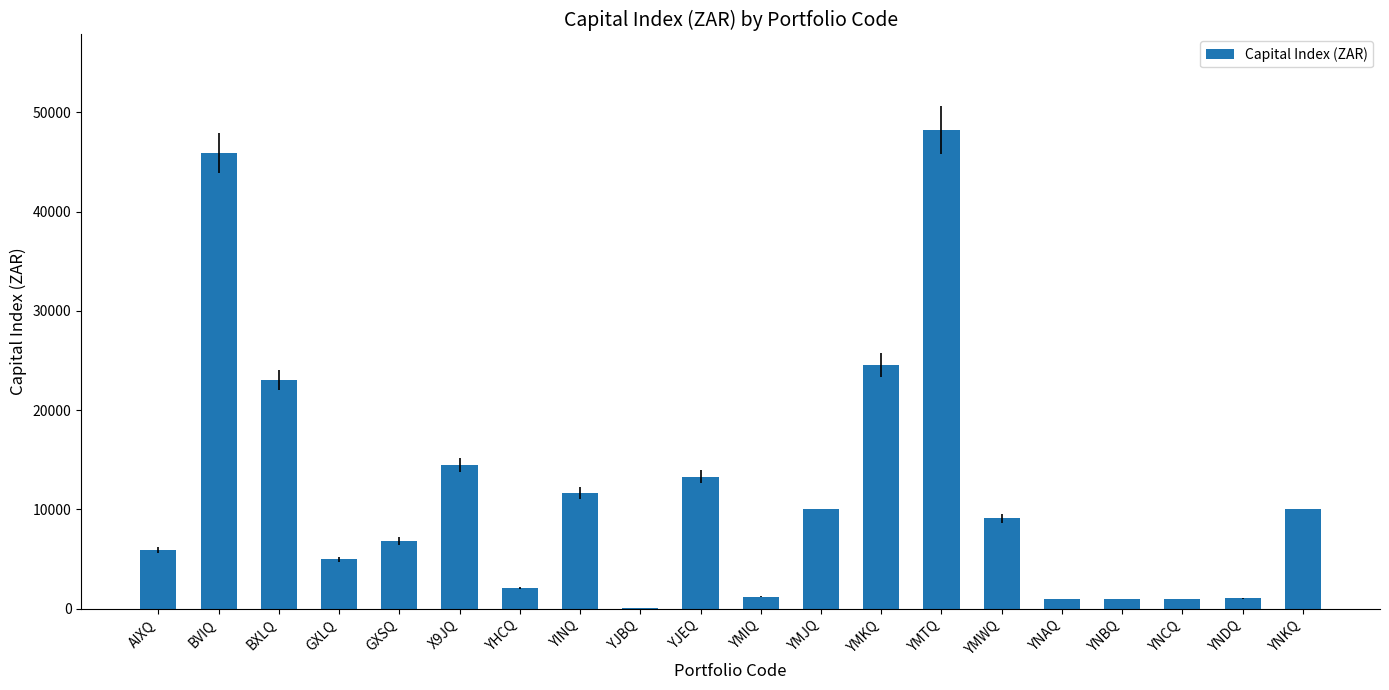

Are the bars horizontal?

No